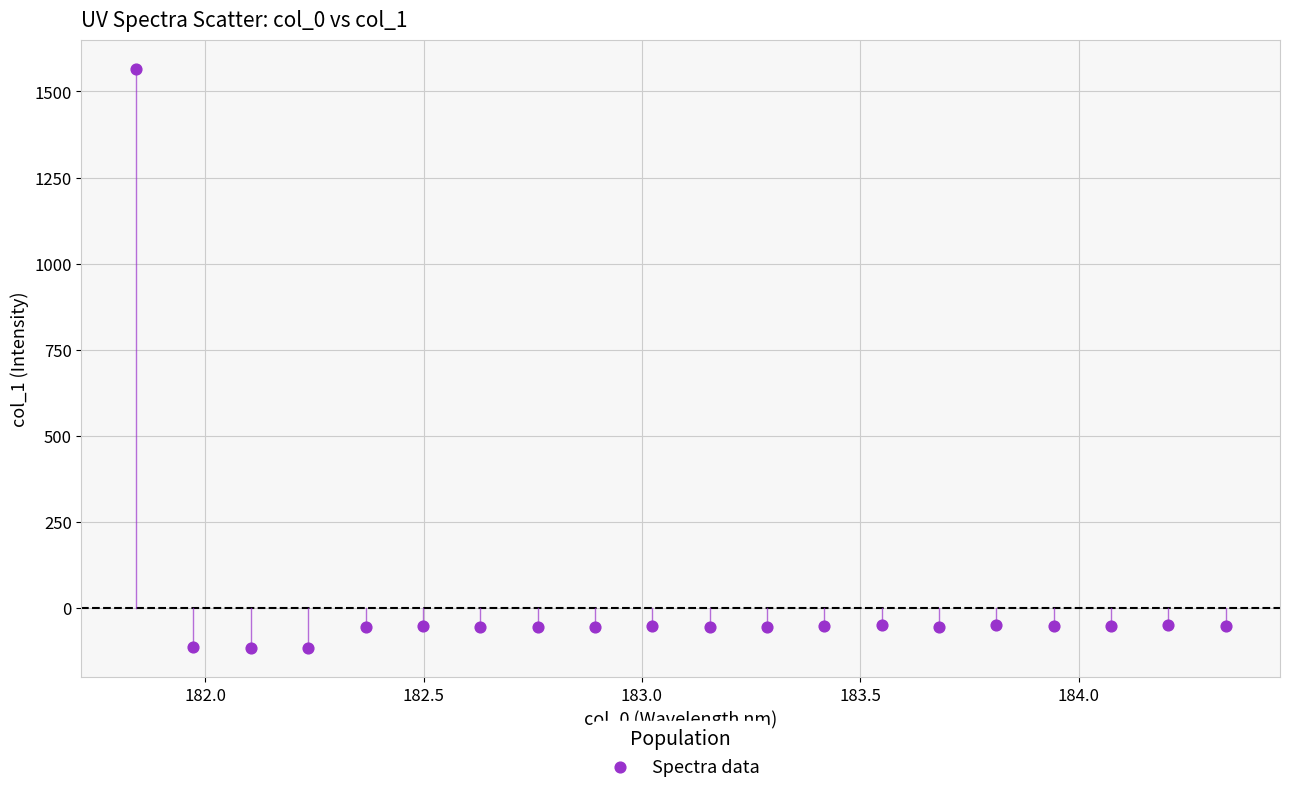

What is the range of Y values (max minus min)?

1682.8